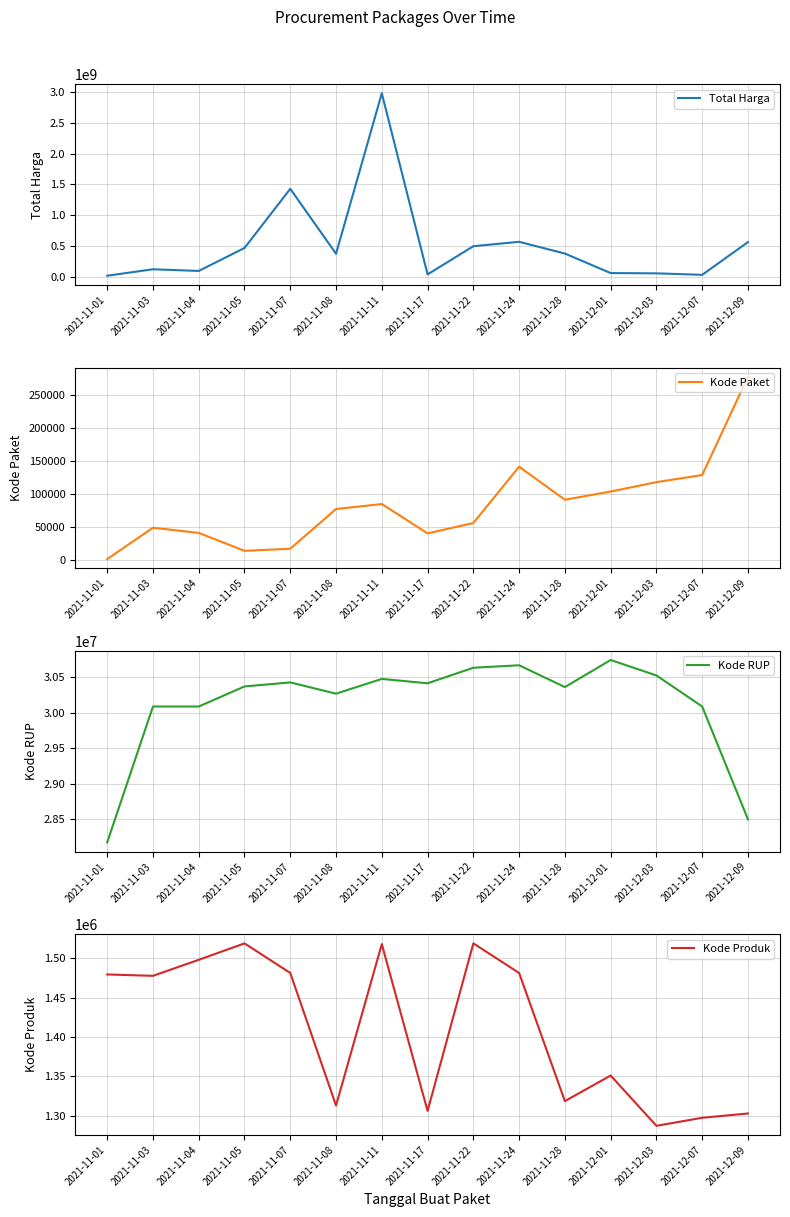

What is the smallest value displayed?

1139